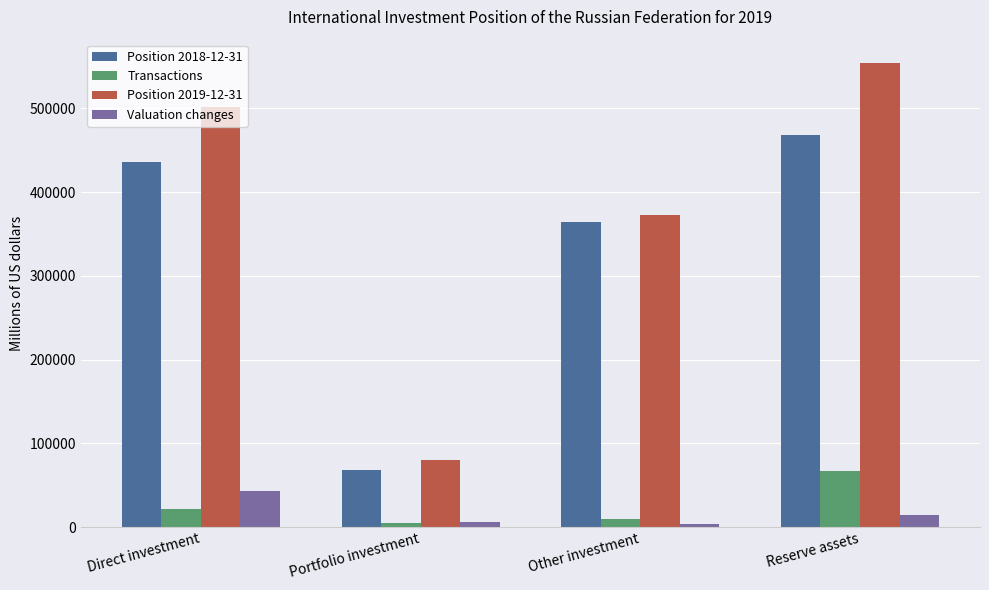

At which label does Position 2018-12-31 reach its peak?

Reserve assets